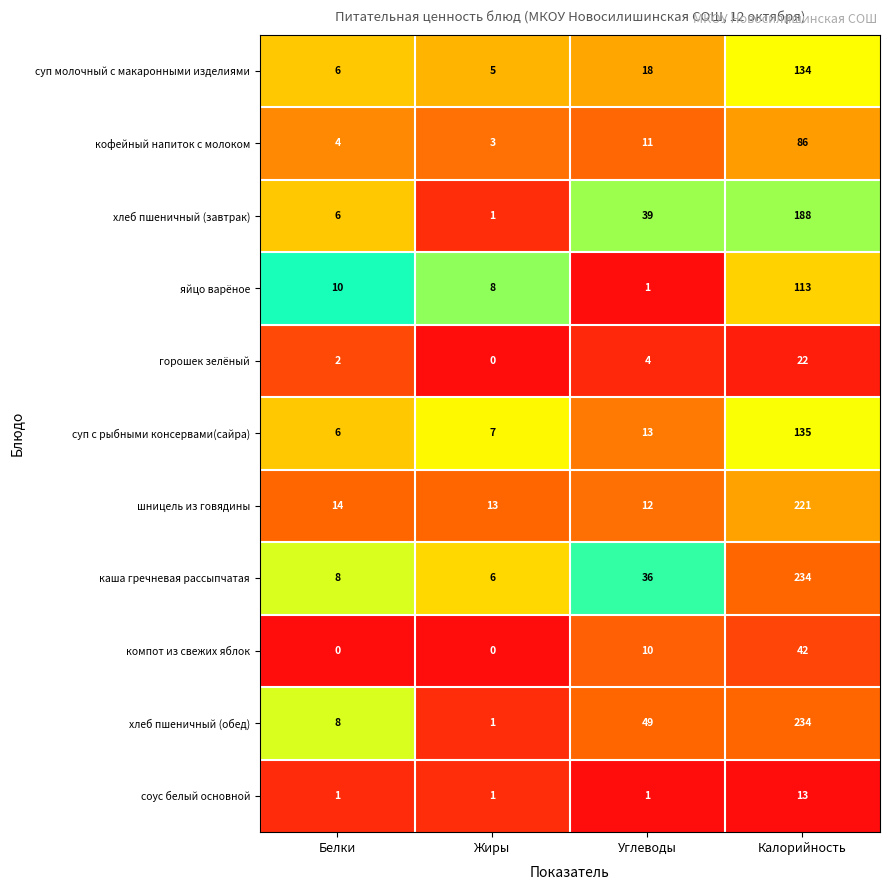

Rank the categories by кофейный напиток с молоком value from lowest to highest.

Жиры, Белки, Углеводы, Калорийность